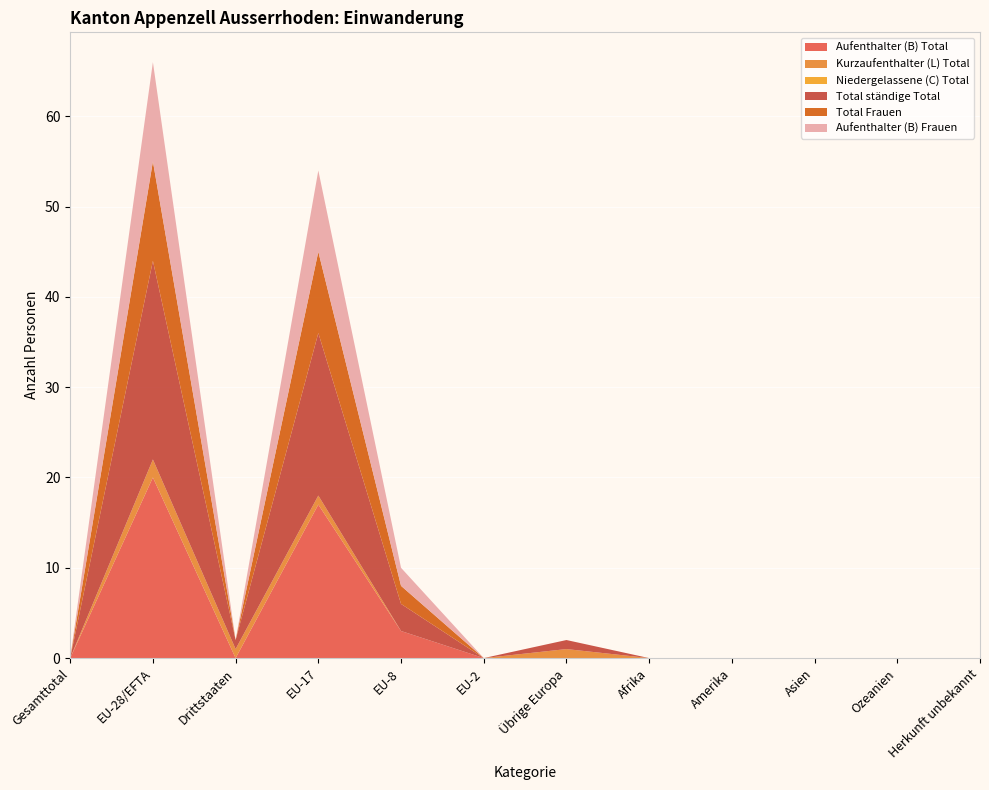

Reading left to right, transcribe all the data shown in this chart.

Aufenthalter (B) Total: 0	20	0	17	3	0	0	0	0	0	0	0
Kurzaufenthalter (L) Total: 0	2	1	1	0	0	1	0	0	0	0	0
Niedergelassene (C) Total: 0	0	0	0	0	0	0	0	0	0	0	0
Total ständige Total: 0	22	1	18	3	0	1	0	0	0	0	0
Total Frauen: 0	11	0	9	2	0	0	0	0	0	0	0
Aufenthalter (B) Frauen: 0	11	0	9	2	0	0	0	0	0	0	0